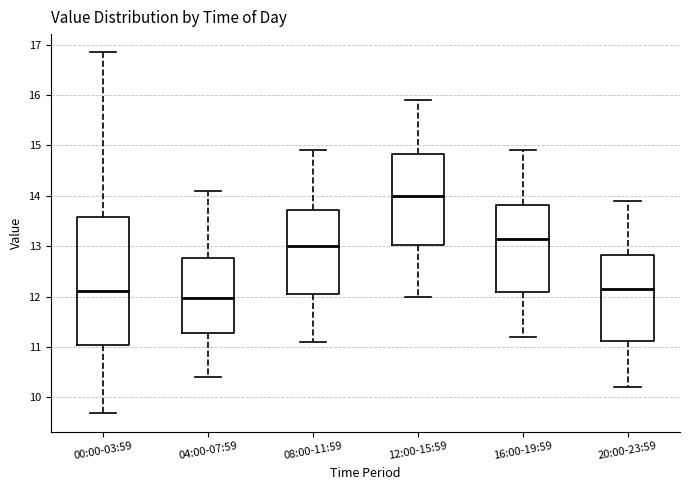

Where is the lower edge of the box for 16:00-19:59 on the y-axis? The values are not printed on the chart, so give them approximately, as read against the axis.

12.1